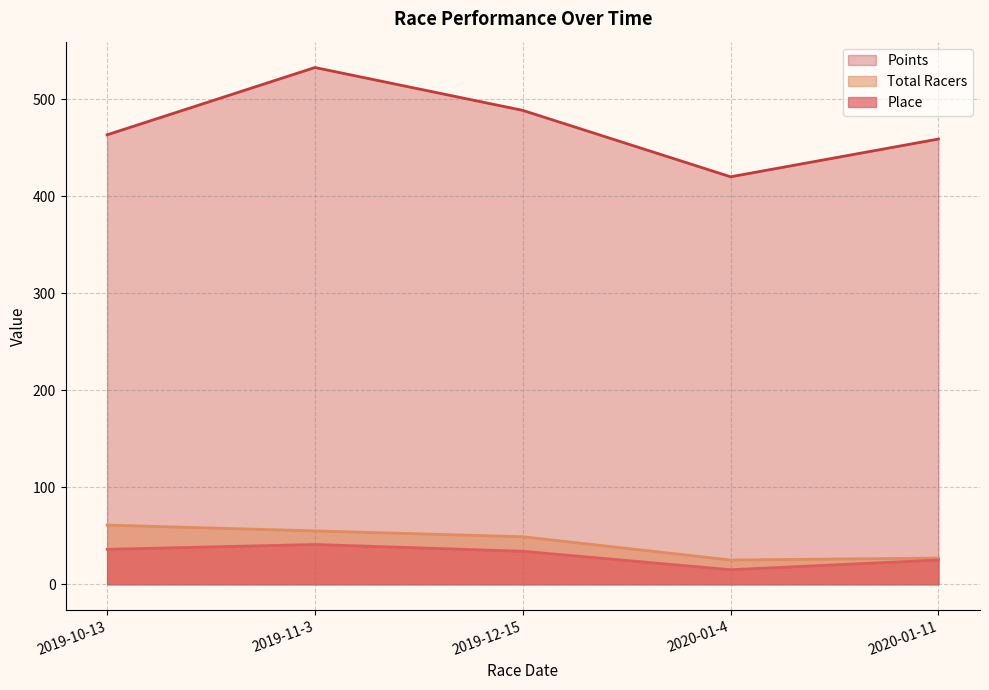

What is the highest value of the Place series?

41.0